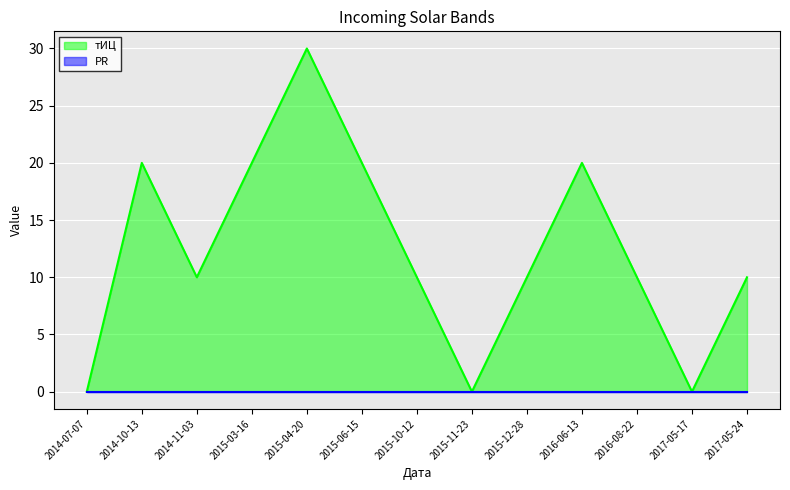

Which category has the lowest value across all series?

2014-07-07